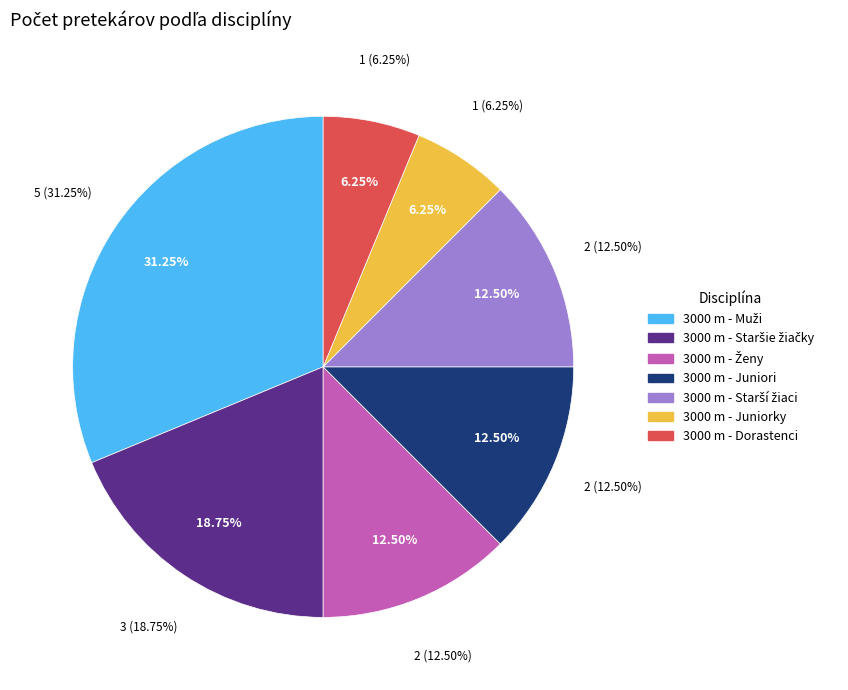

What is the largest slice in the pie chart?

3000 m - Muži